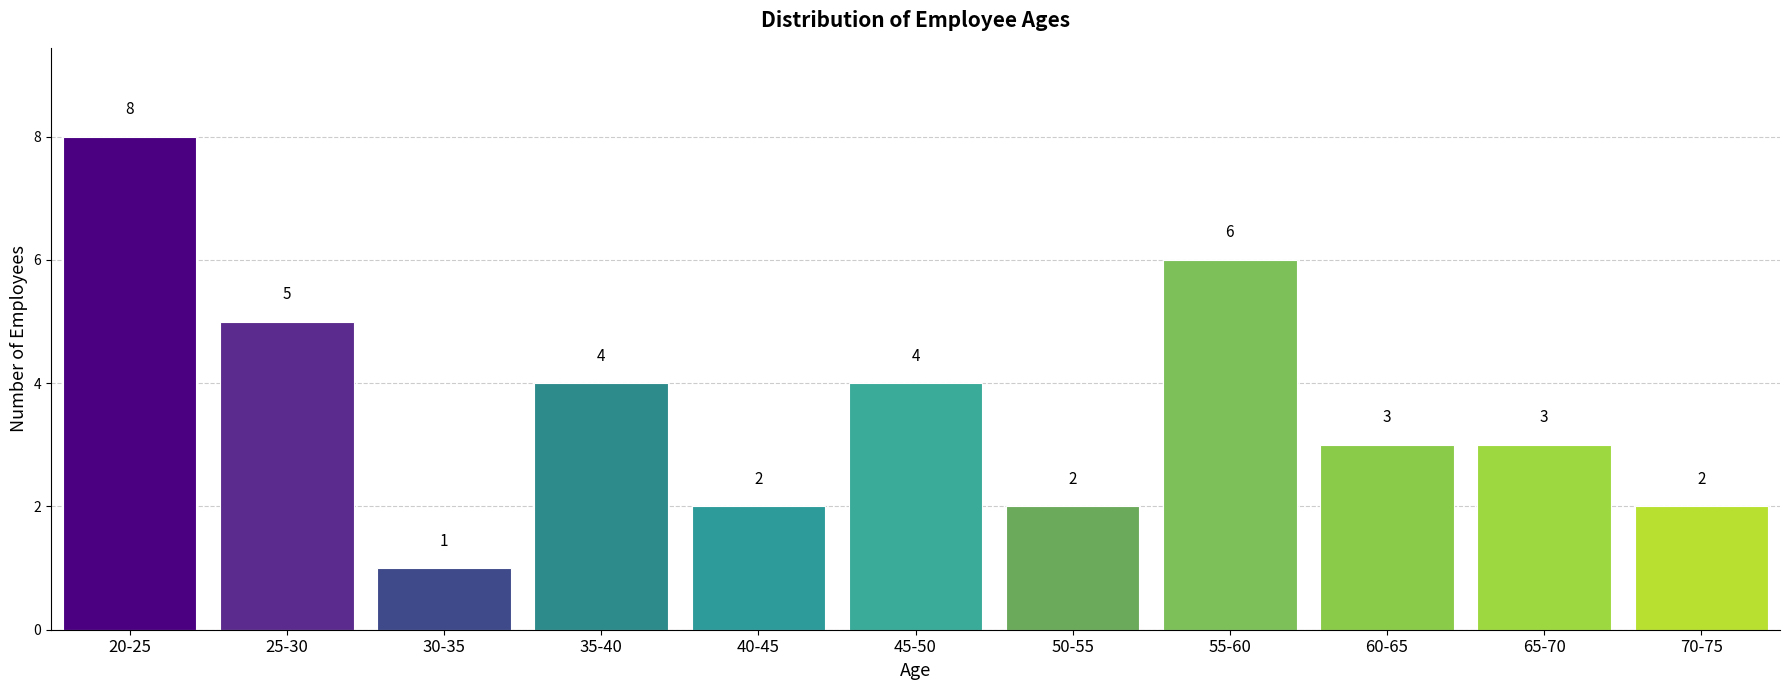

Reading left to right, extract all data points from this chart.

20-25=8	25-30=5	30-35=1	35-40=4	40-45=2	45-50=4	50-55=2	55-60=6	60-65=3	65-70=3	70-75=2